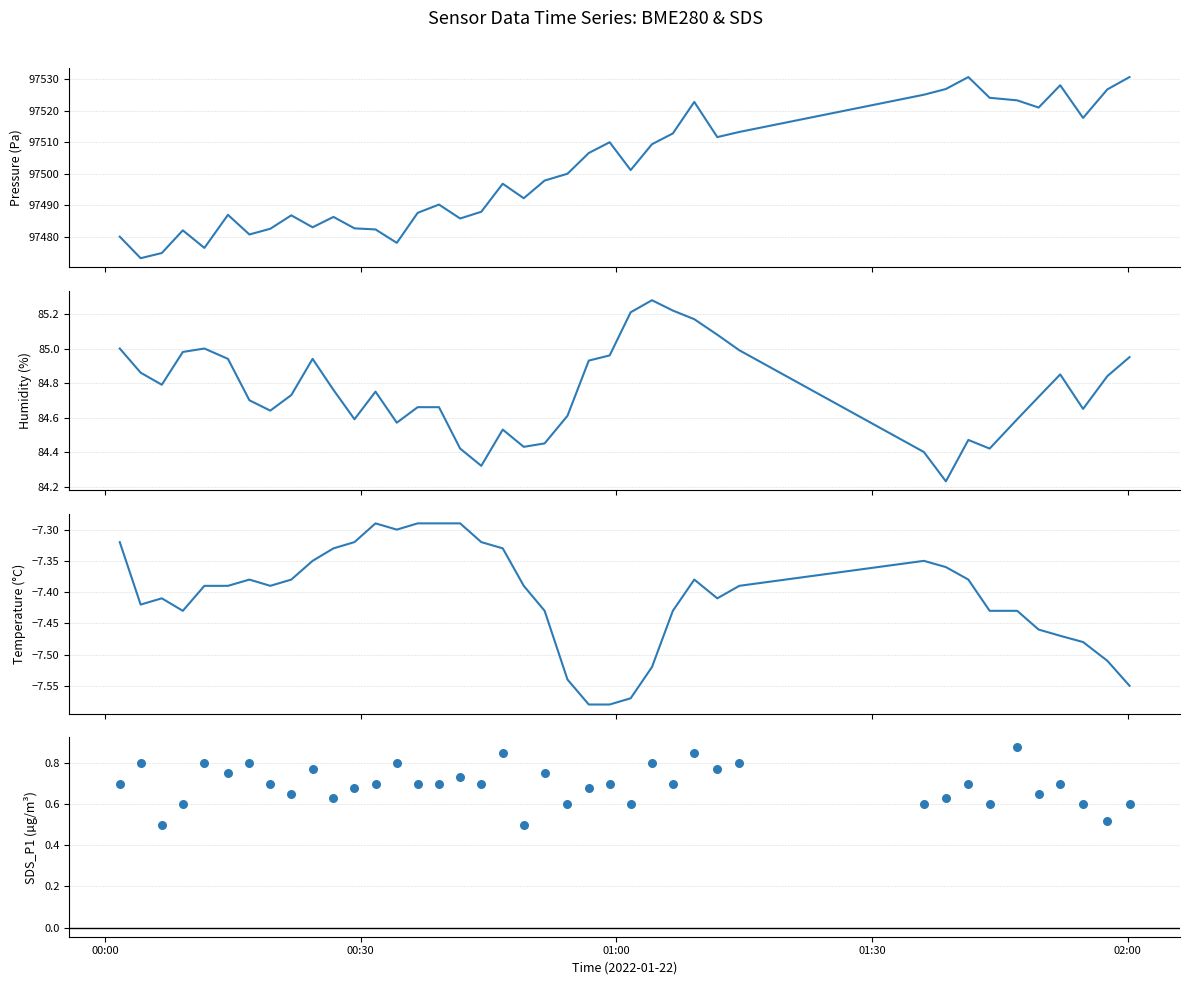

Is the value of BME280_humidity at 32 greater than the value of BME280_pressure at 38?

No